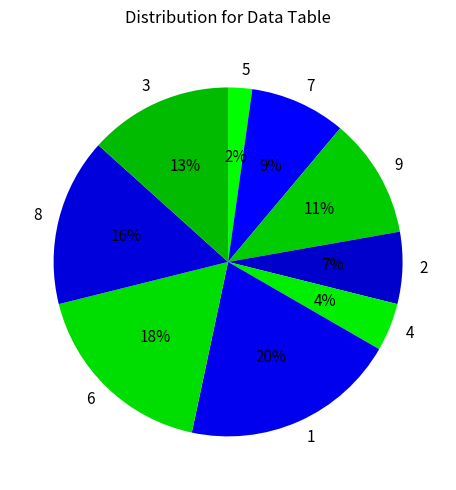

To the nearest percent, what is the difference between the largest and smallest slice percentages?

18%